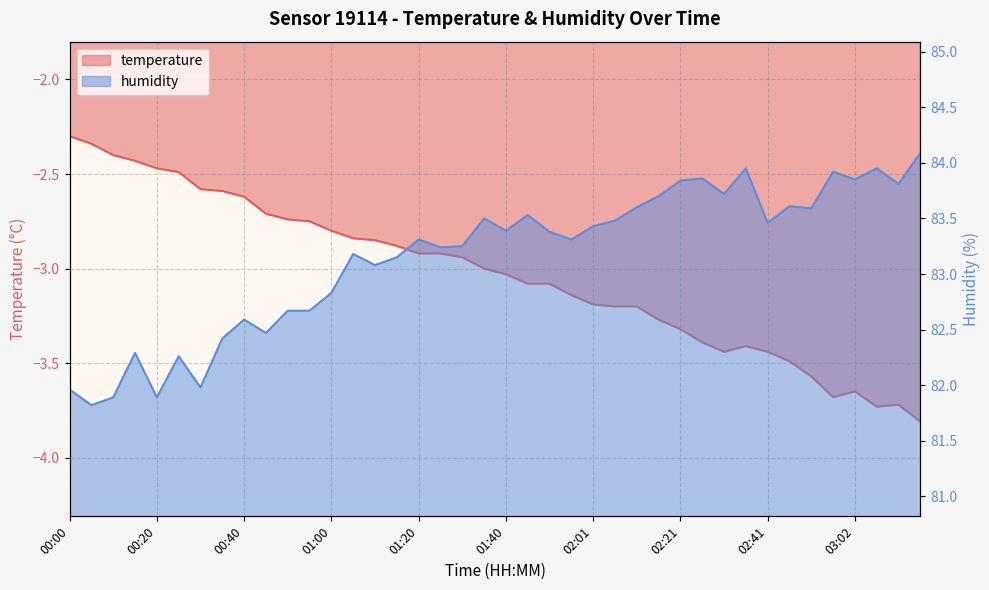

Which has a higher value, 01:45 or 03:17?

01:45